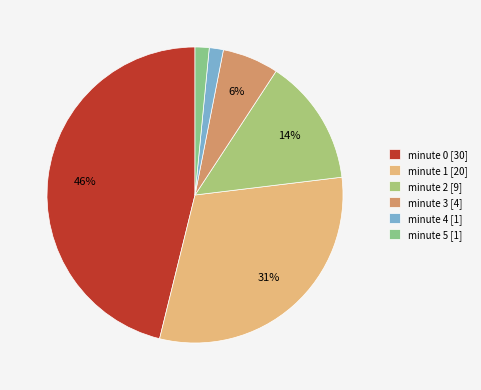

Between minute 3 and minute 1, which is larger?

minute 1